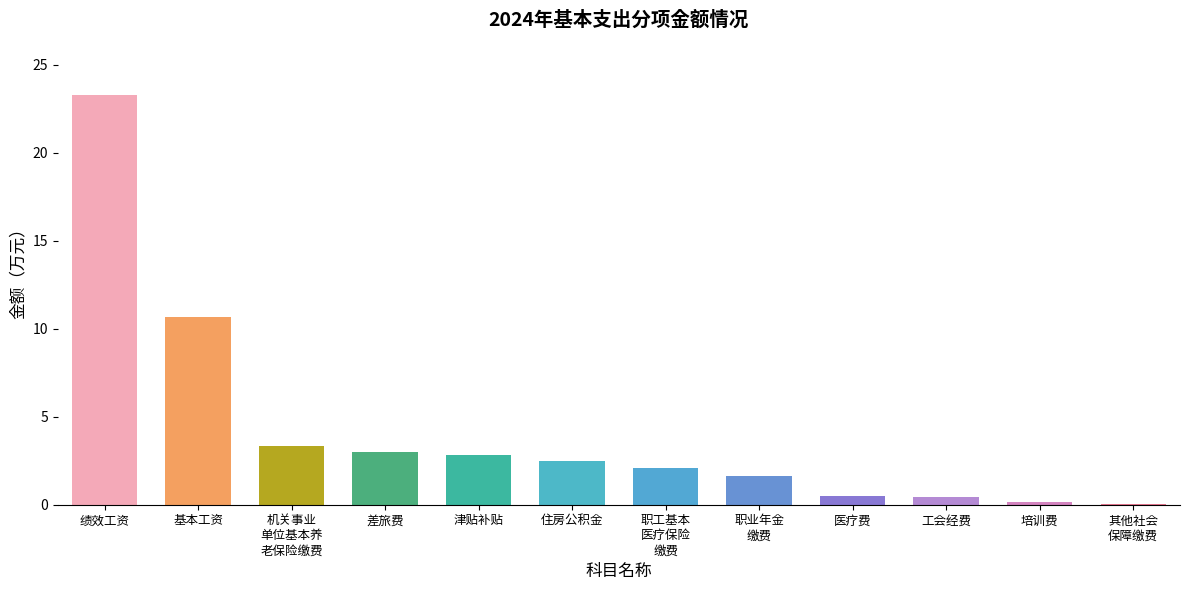

True or false: the data shows 2.5 at 住房公积金.

True